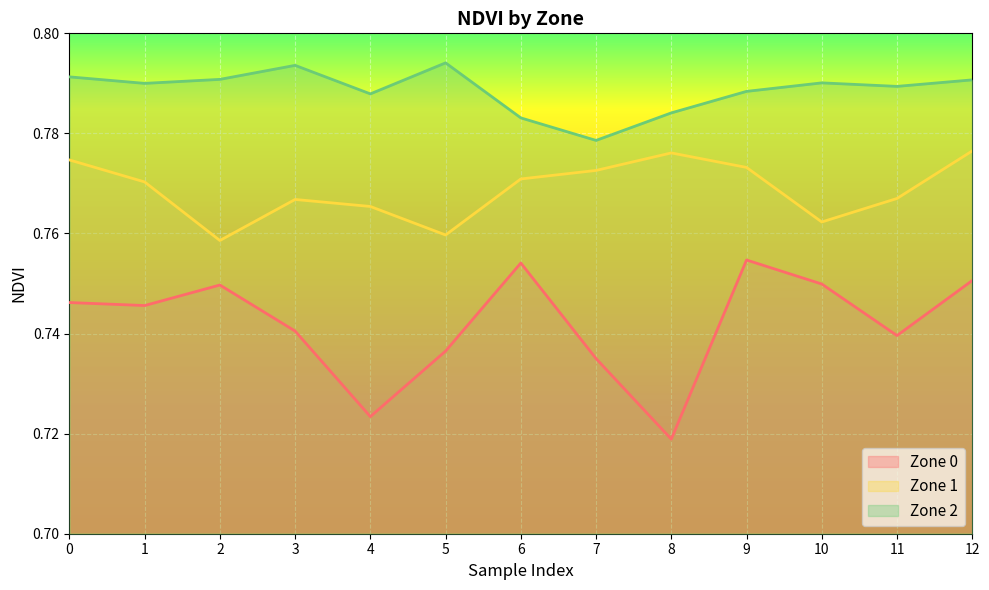

How many lines are shown in the chart?

3